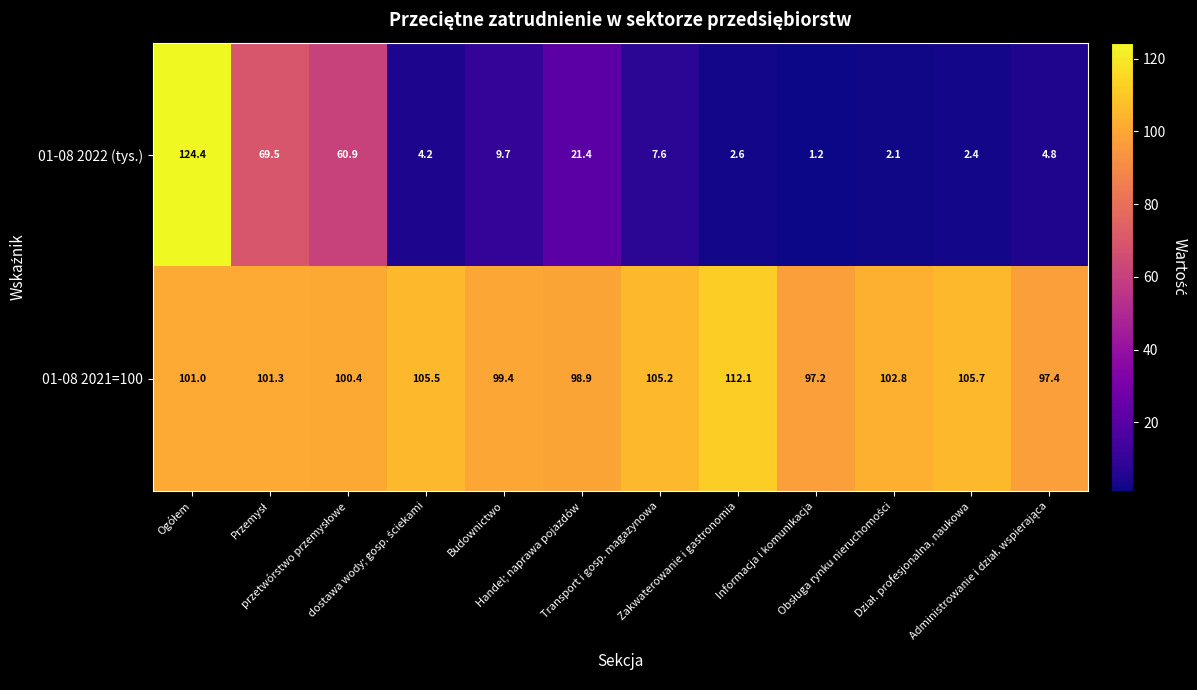

At how many categories does at least one series exceed 39?

12